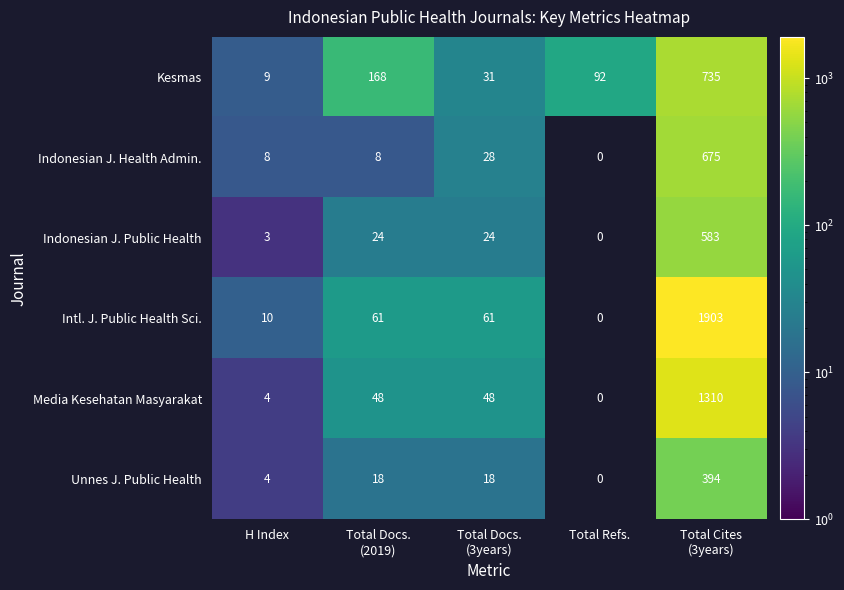

What is the spread (max minus min) of values at H Index?

7